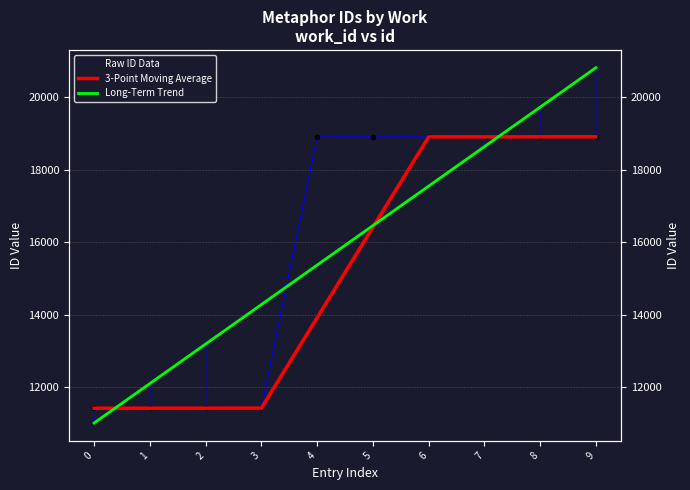

What is the value of the 3-Point Moving Average point at the 6th from the left?

16411.7